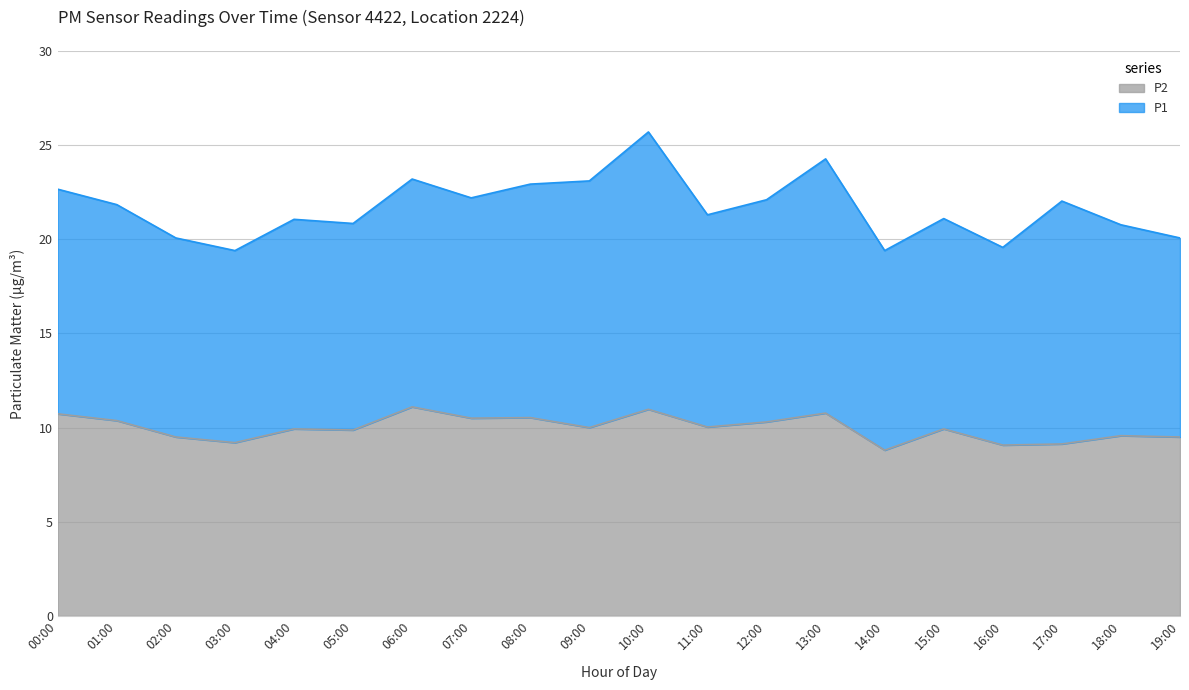

What is the ratio of the value at 02:00 to the value at 03:00?

1.0